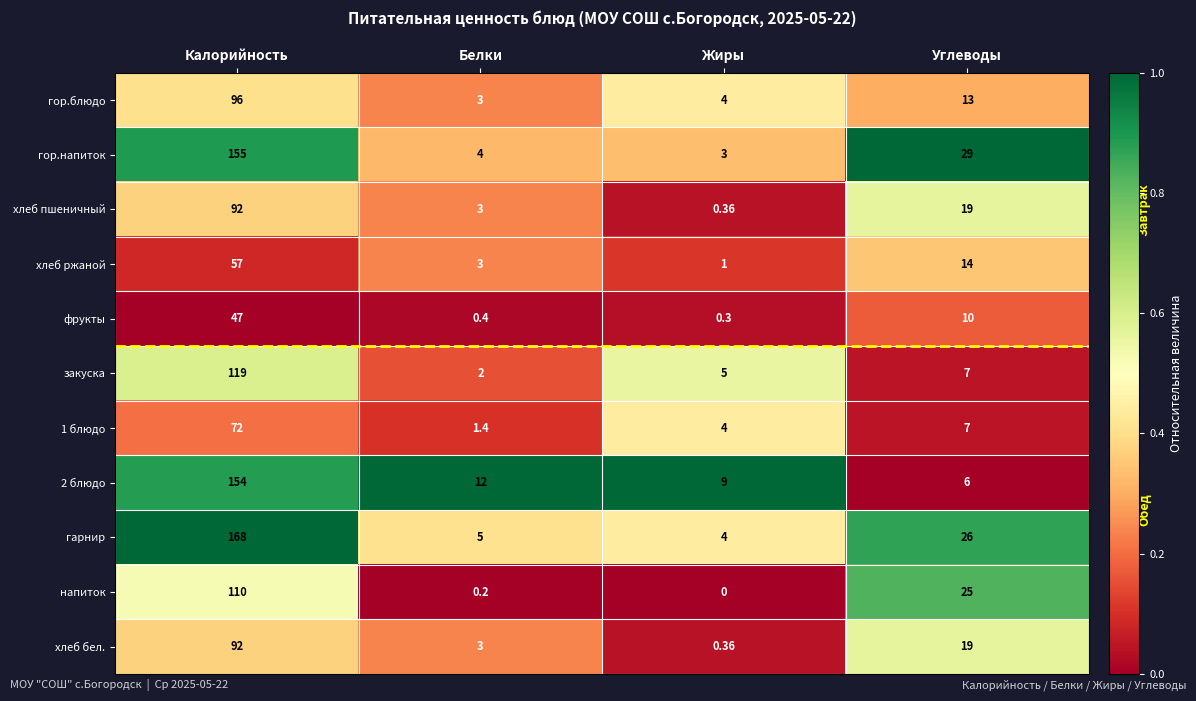

List the labels in order of 2 блюдо value, smallest first.

Углеводы, Жиры, Белки, Калорийность